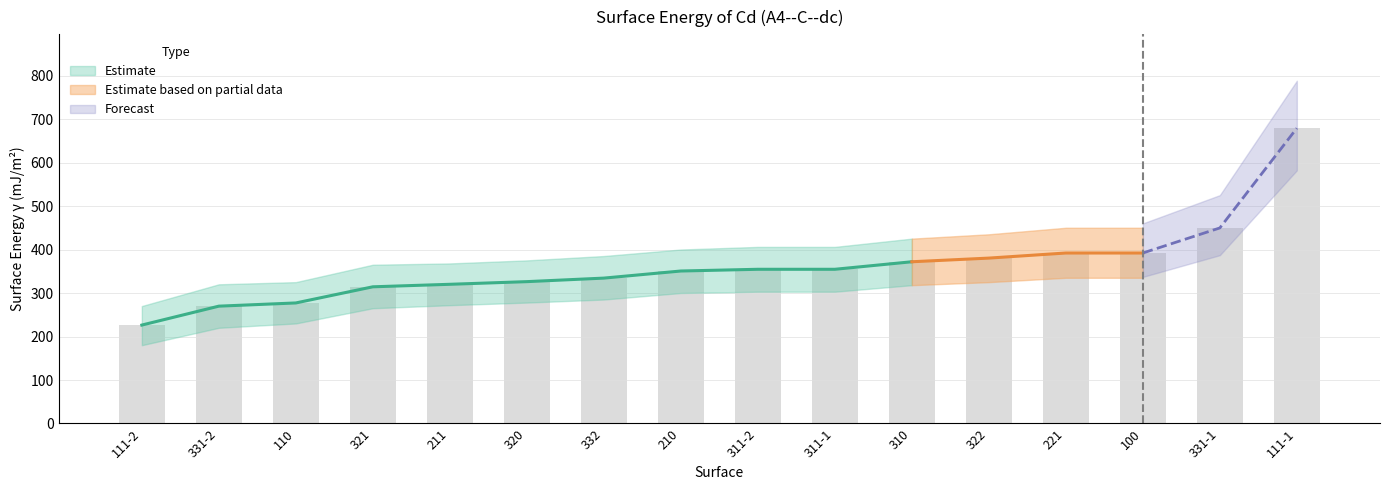

What is the label of the 14th bar from the right?

110